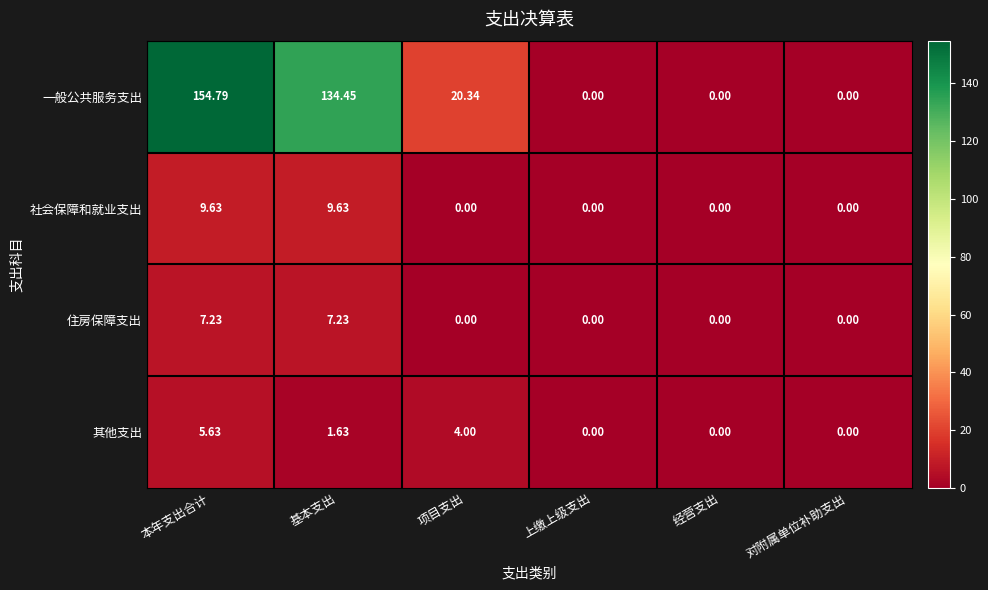

Which series has the largest range (max minus min)?

一般公共服务支出